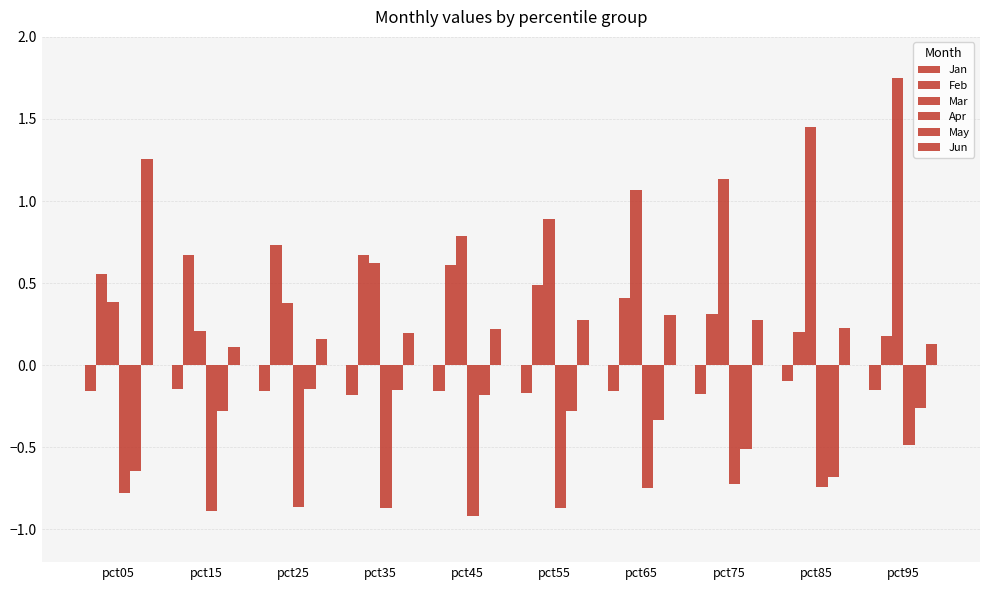

Which category has the lowest value across all series?

pct45